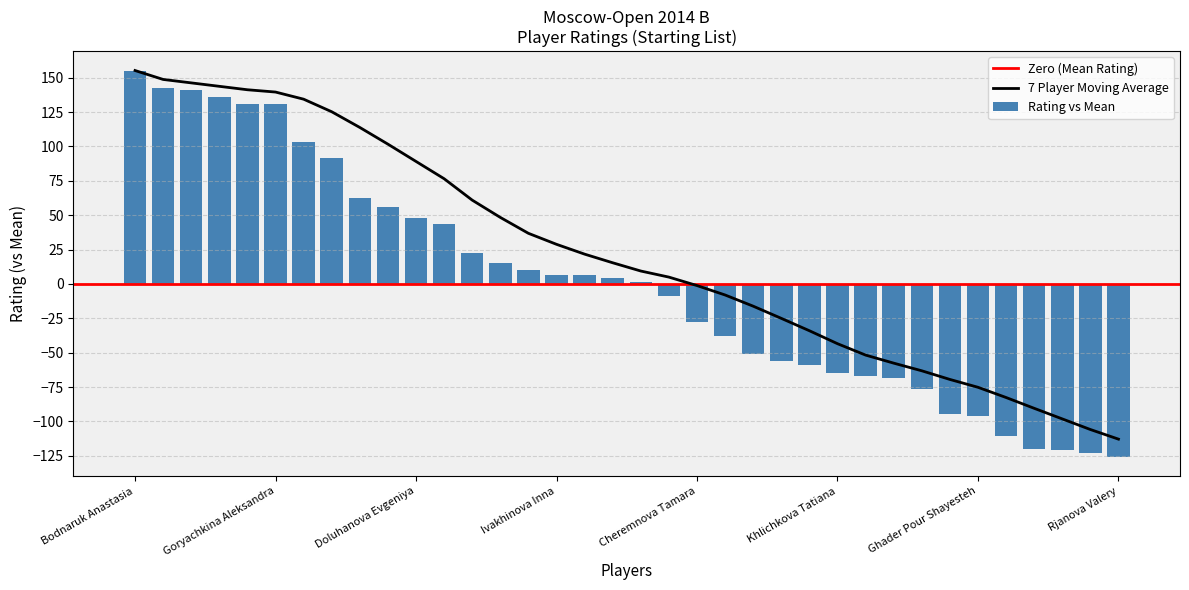

Is it true that the value at Sukhareva Evgeniya is -94.8?

True